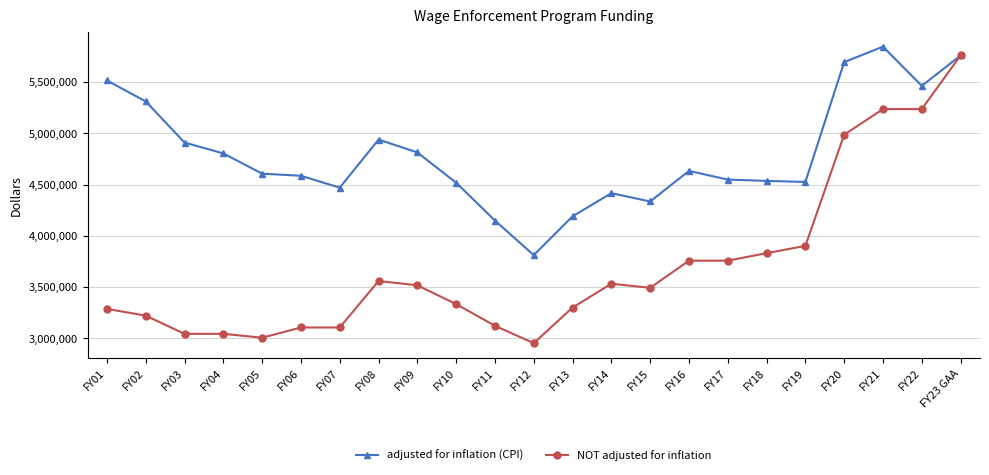

Between FY17 and FY18, which series saw the biggest shift?

NOT adjusted for inflation